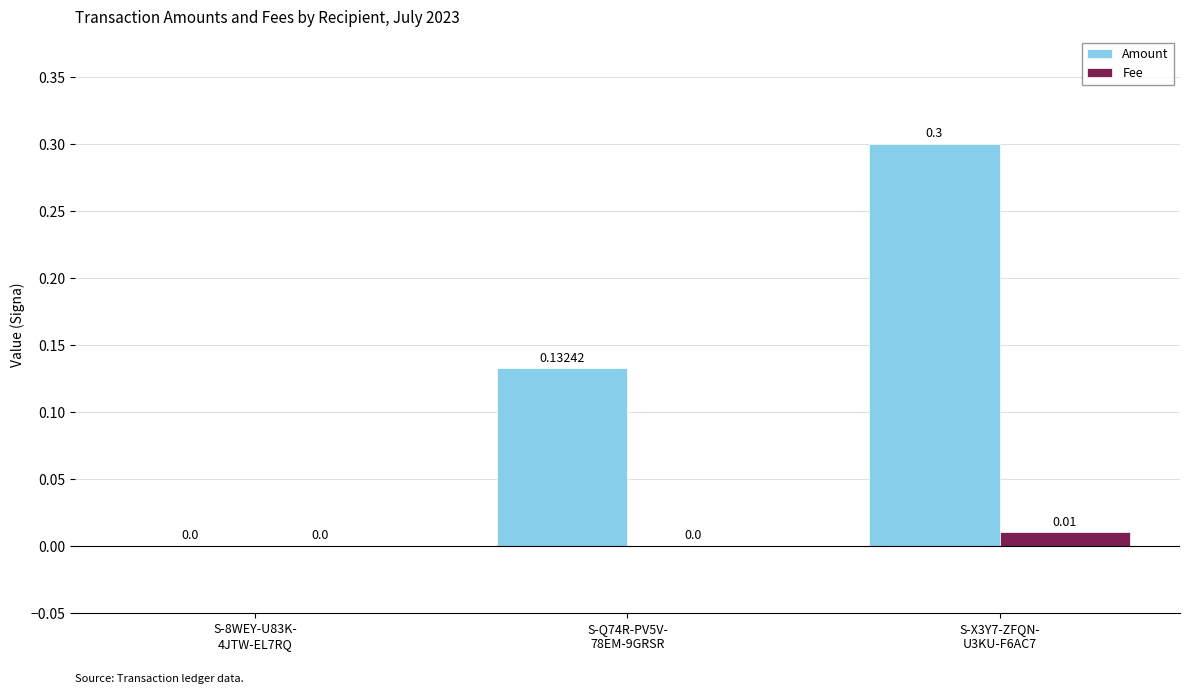

What is the sum of all Amount values?

0.4